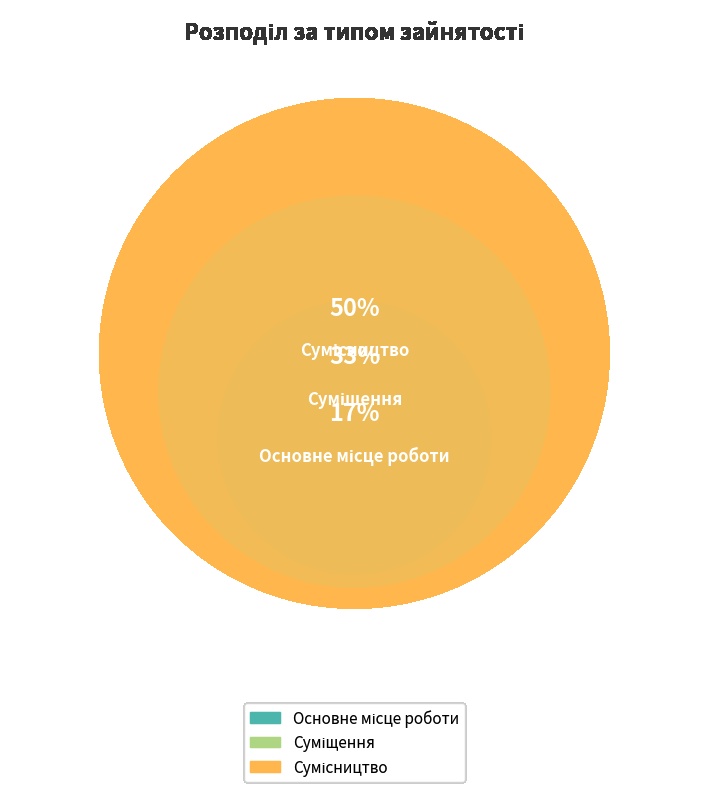

Between Суміщення and Сумісництво, which is larger?

Сумісництво